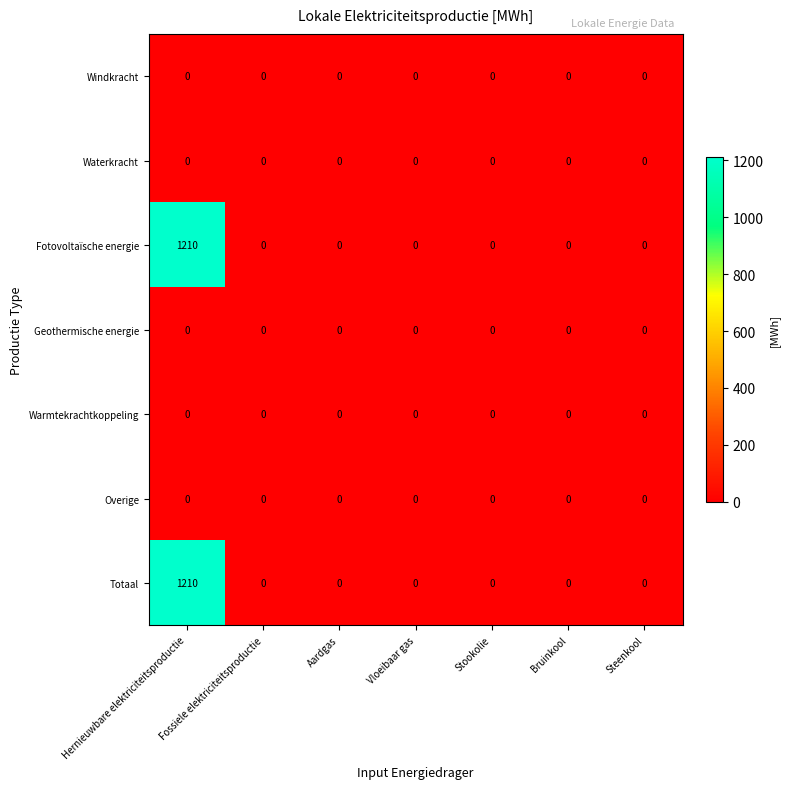

Is the value of Fotovoltaïsche energie at Hernieuwbare elektriciteitsproductie greater than the value of Waterkracht at Bruinkool?

Yes